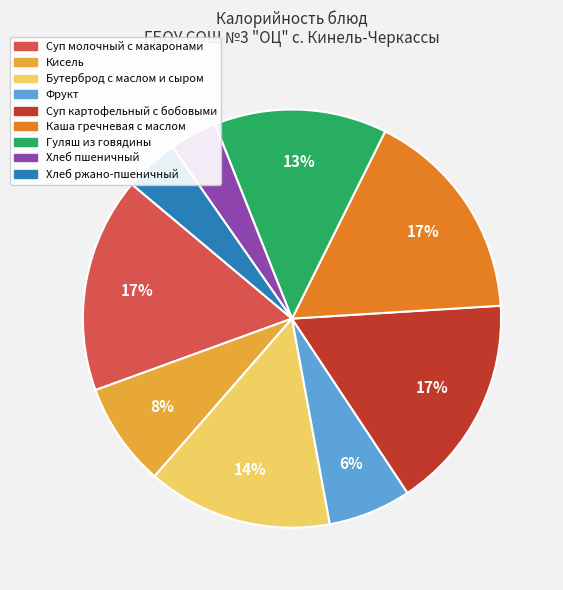

What percentage is the Хлеб ржано-пшеничный slice, to the nearest percent?

4%